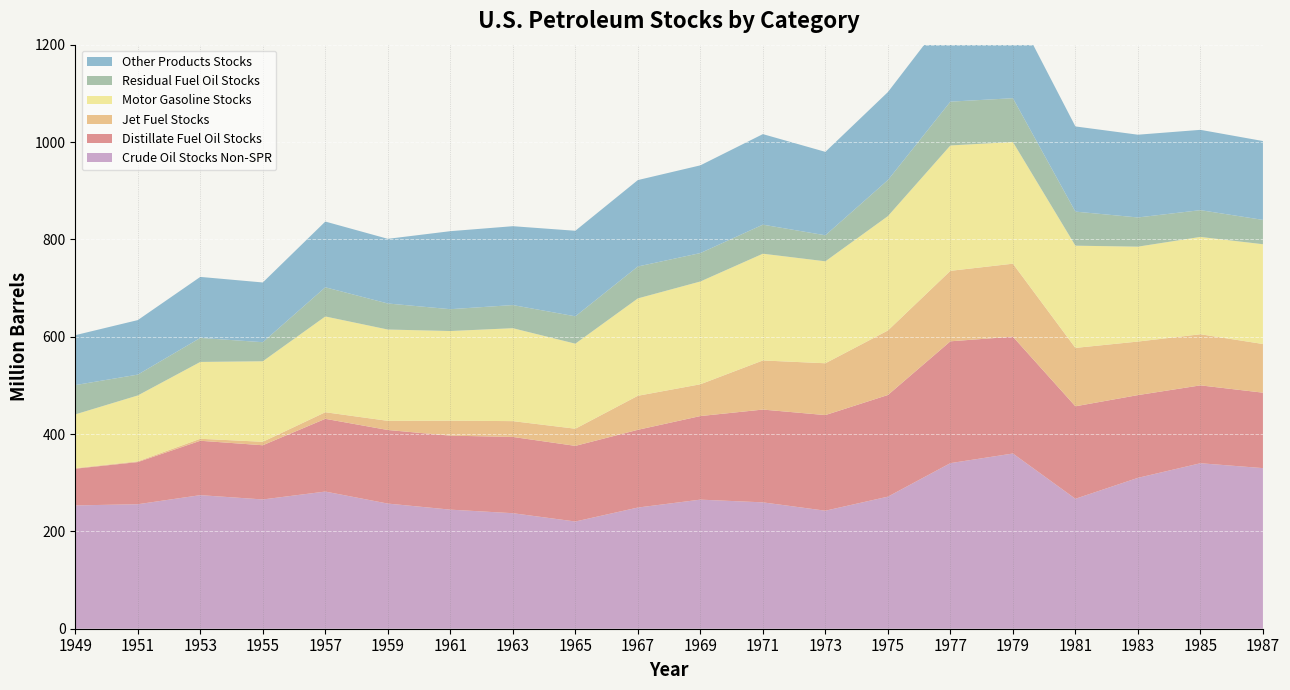

Reading right to left, transcribe all the data shown in this chart.

Crude Oil Stocks Non-SPR: 330.0	340.0	310.0	267.0	360.0	340.2	271.4	242.5	259.6	265.2	249.0	220.3	237.4	244.7	257.1	281.8	265.6	274.4	255.8	253.4
Distillate Fuel Oil Stocks: 155.0	160.0	170.0	190.0	240.0	250.3	208.8	196.5	190.6	171.7	159.7	155.4	156.7	152.0	151.2	149.4	111.3	111.7	86.6	75.4
Jet Fuel Stocks: 100.0	105.0	110.0	120.0	150.0	144.8	132.5	106.5	100.9	65.3	69.9	35.2	32.5	30.8	18.8	13.5	7.1	4.1	1.5	1.2
Motor Gasoline Stocks: 205.0	200.0	195.0	210.0	250.0	257.6	235.0	209.5	219.4	211.2	200.1	174.7	190.9	184.2	187.6	196.8	165.4	157.9	135.3	110.4
Residual Fuel Oil Stocks: 50.0	55.0	60.0	70.0	90.0	90.0	74.1	53.5	59.7	58.4	65.6	56.2	47.5	44.9	53.5	60.0	39.2	49.4	42.9	60.2
Other Products Stocks: 162.0	165.0	170.0	175.0	190.0	187.0	180.8	171.4	186.0	180.2	177.5	175.8	162.0	160.3	132.8	135.0	122.7	125.3	112.0	102.5